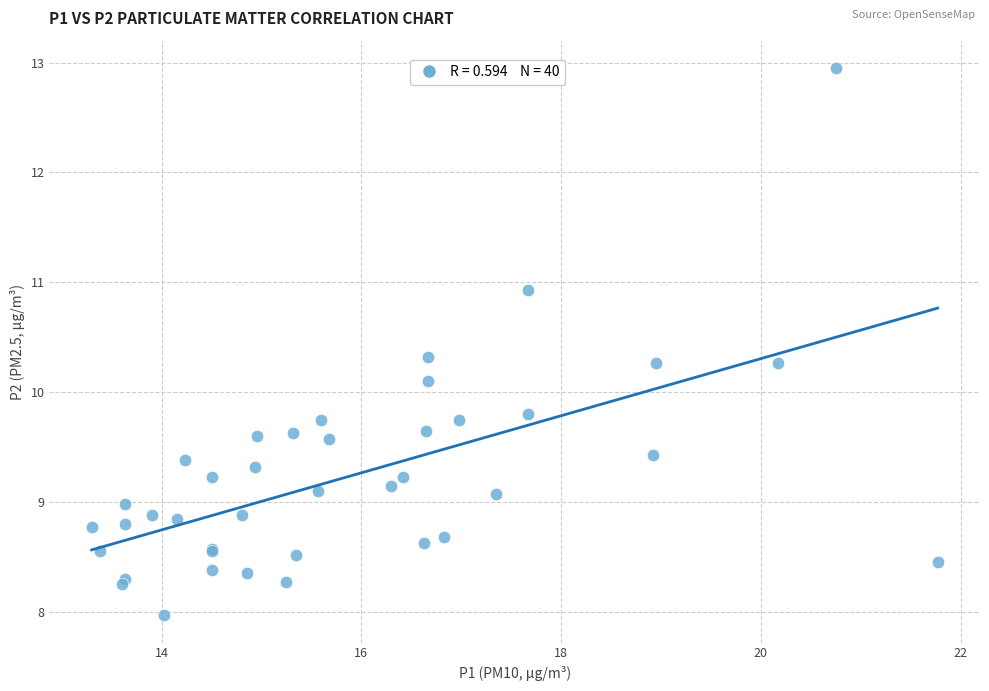

What Y value in the scatter plot is closest to 10?

10.1